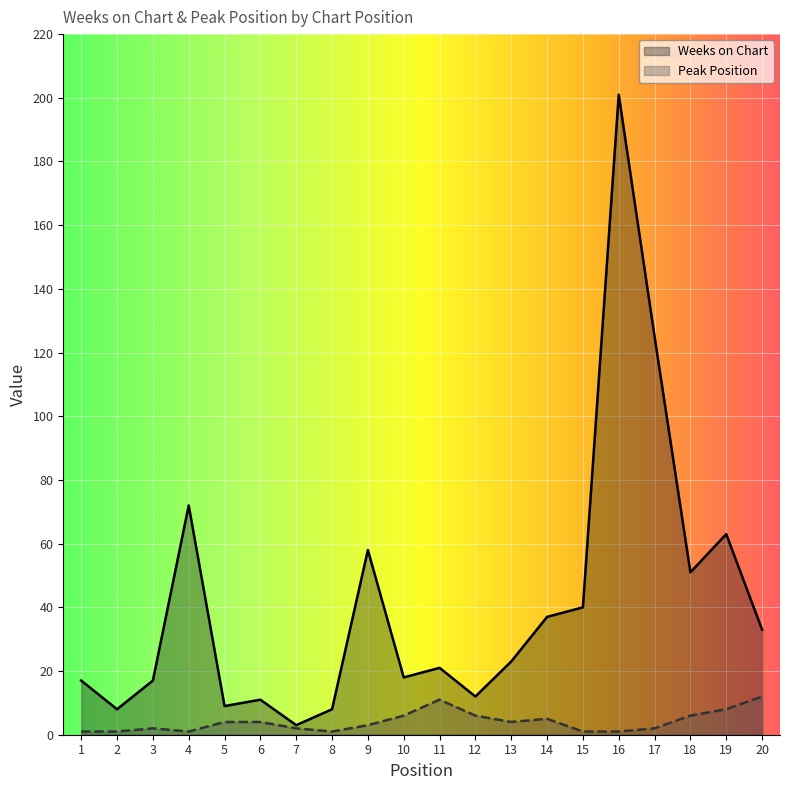

How many lines are shown in the chart?

2